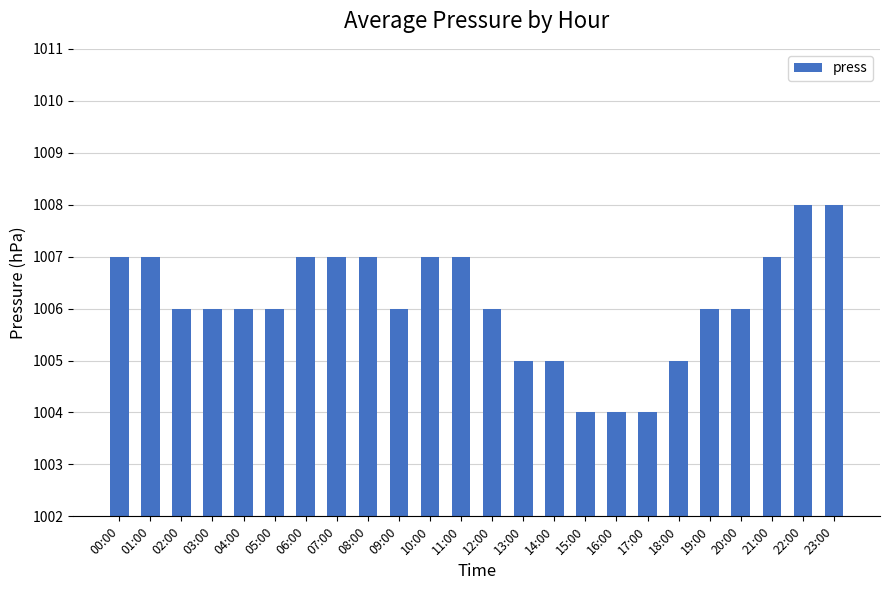

How many bars are there in total?

24